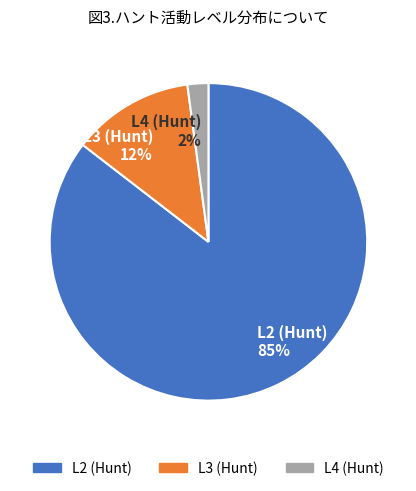

Rank the categories by value from highest to lowest.

L2 (Hunt), L3 (Hunt), L4 (Hunt)